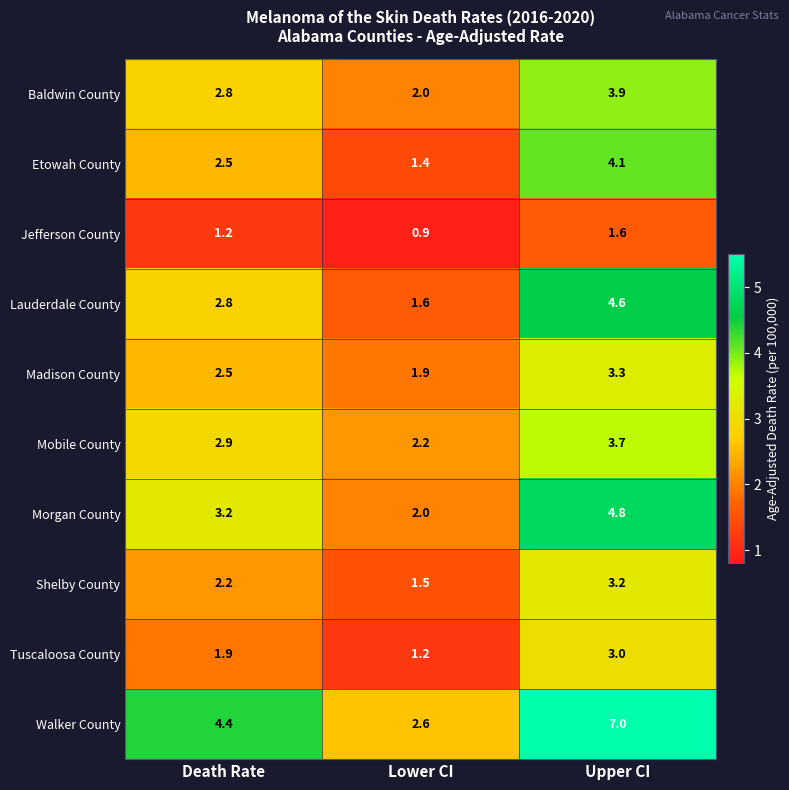

At which category is the sum across all series the highest?

Upper CI